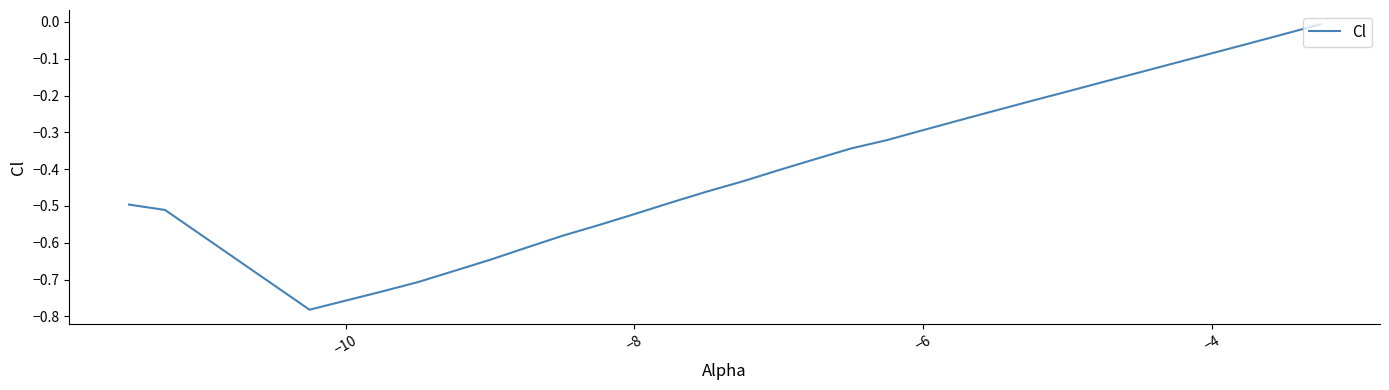

How many interior local valleys (lower than both neighbors) does the data have?

1